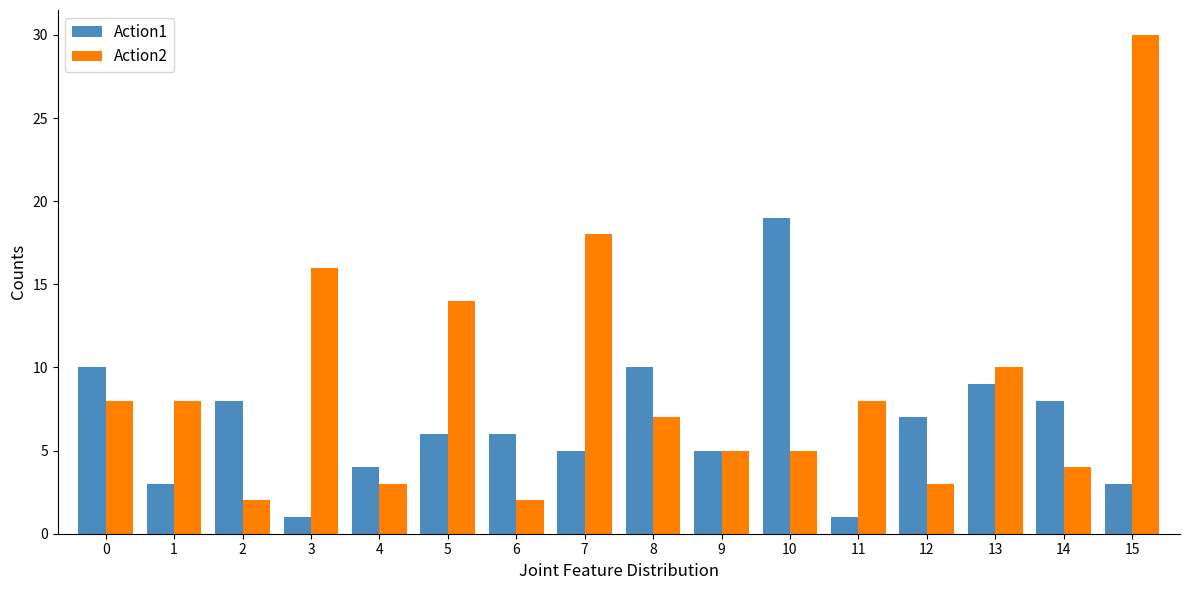

Which category has the highest value across all series?

15